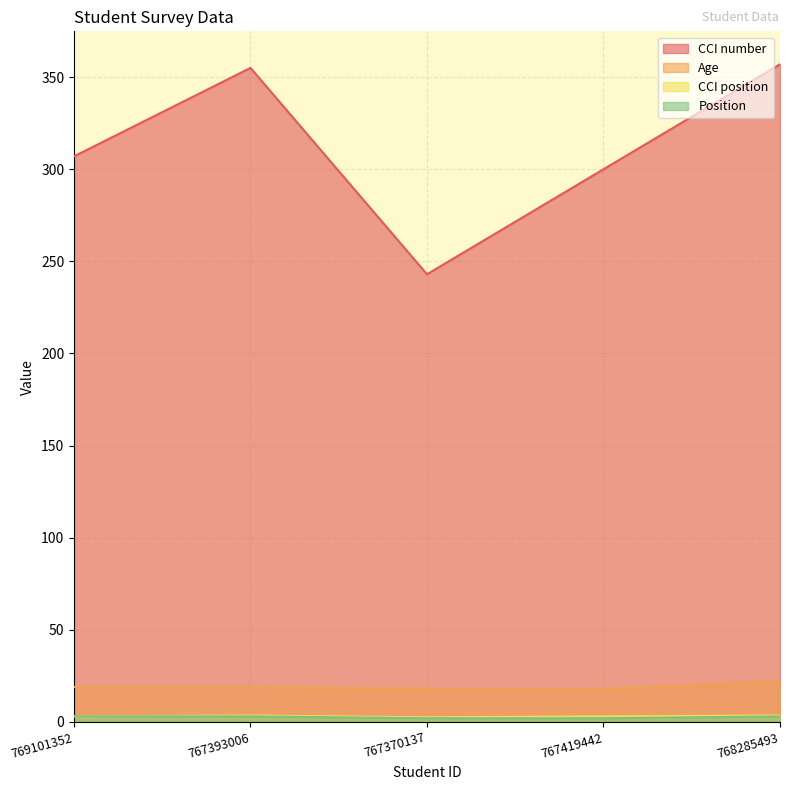

What is the value of the CCI number point at the 3rd from the left?

243.0